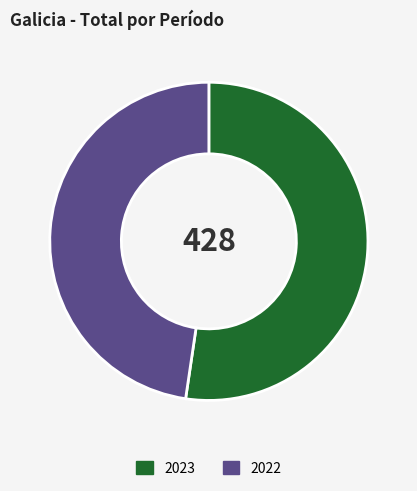

Is there any slice that represents more than half of the pie?

Yes